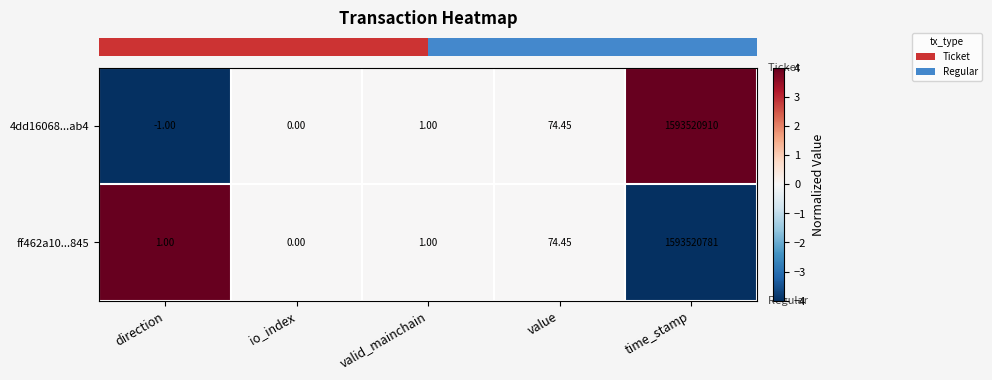

At which label is ff462a10...845 closest to 796760390?

value